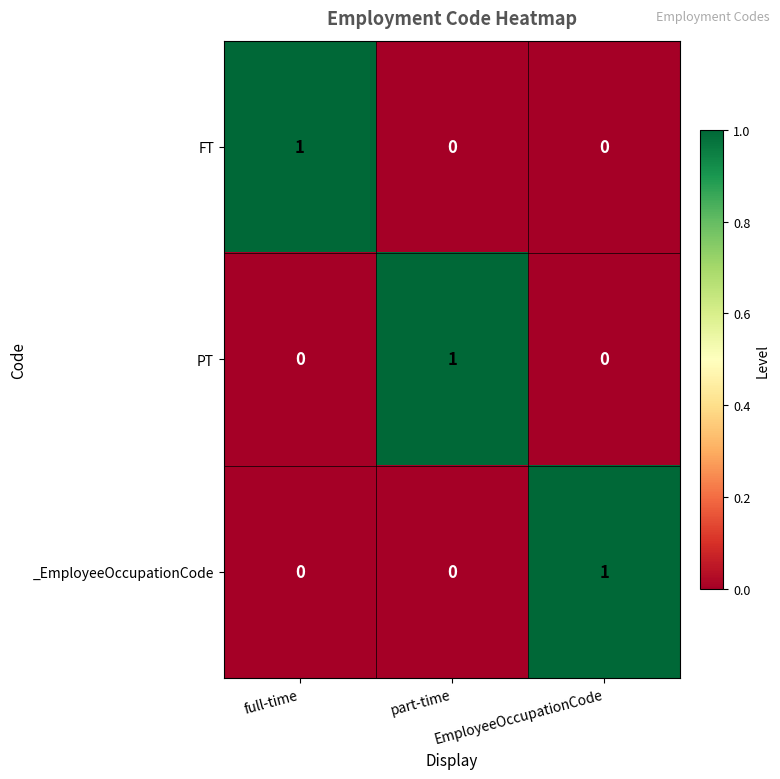

At how many categories does at least one series exceed 0?

3